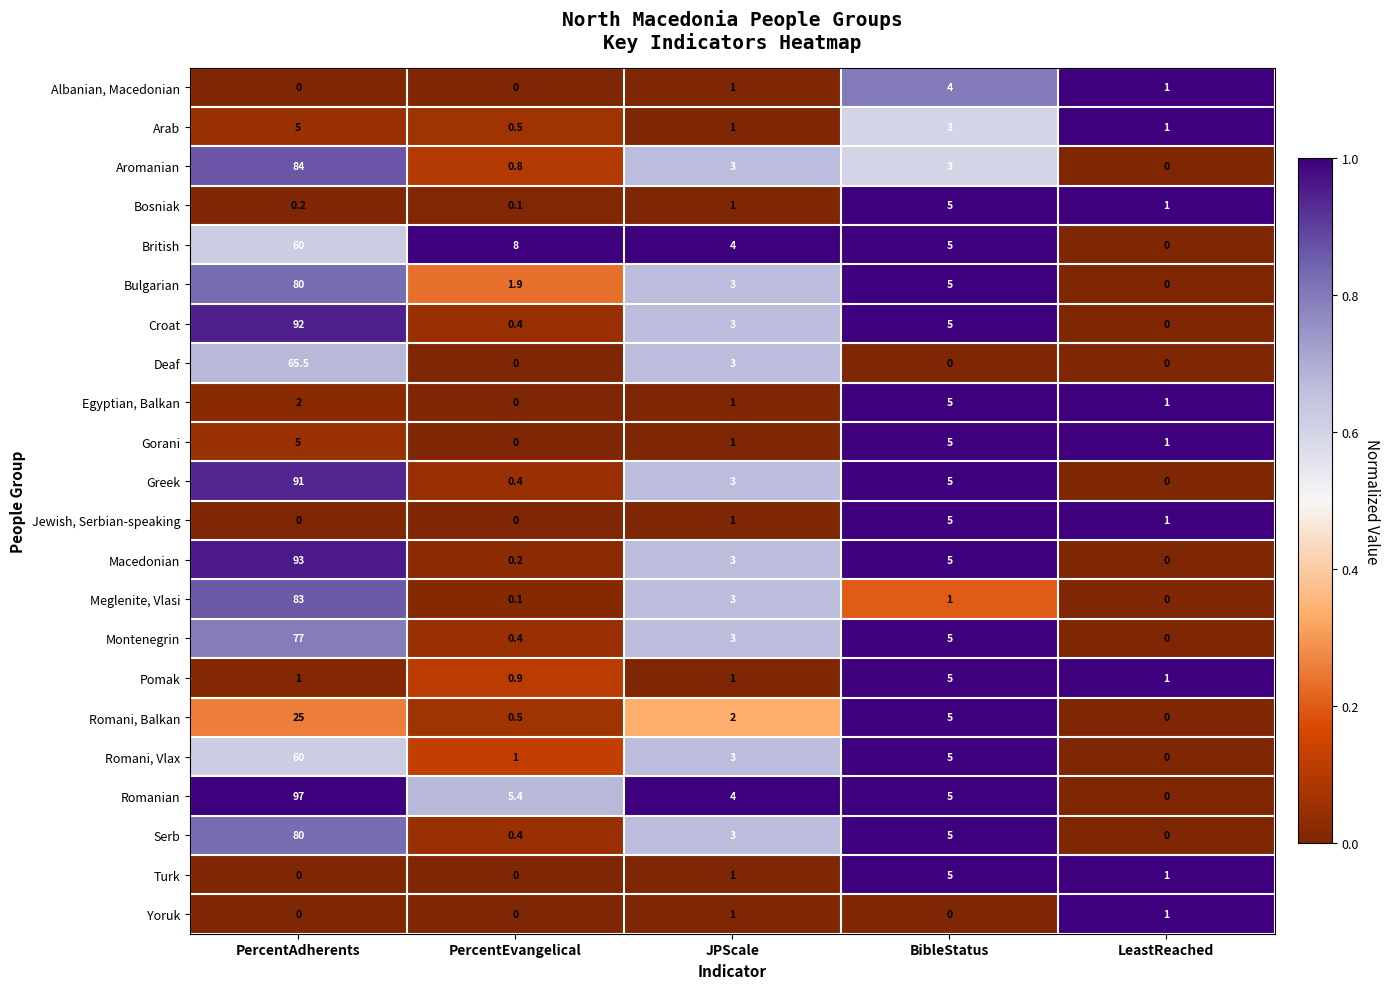

What is the difference between the highest and lowest values at PercentAdherents?

97.0